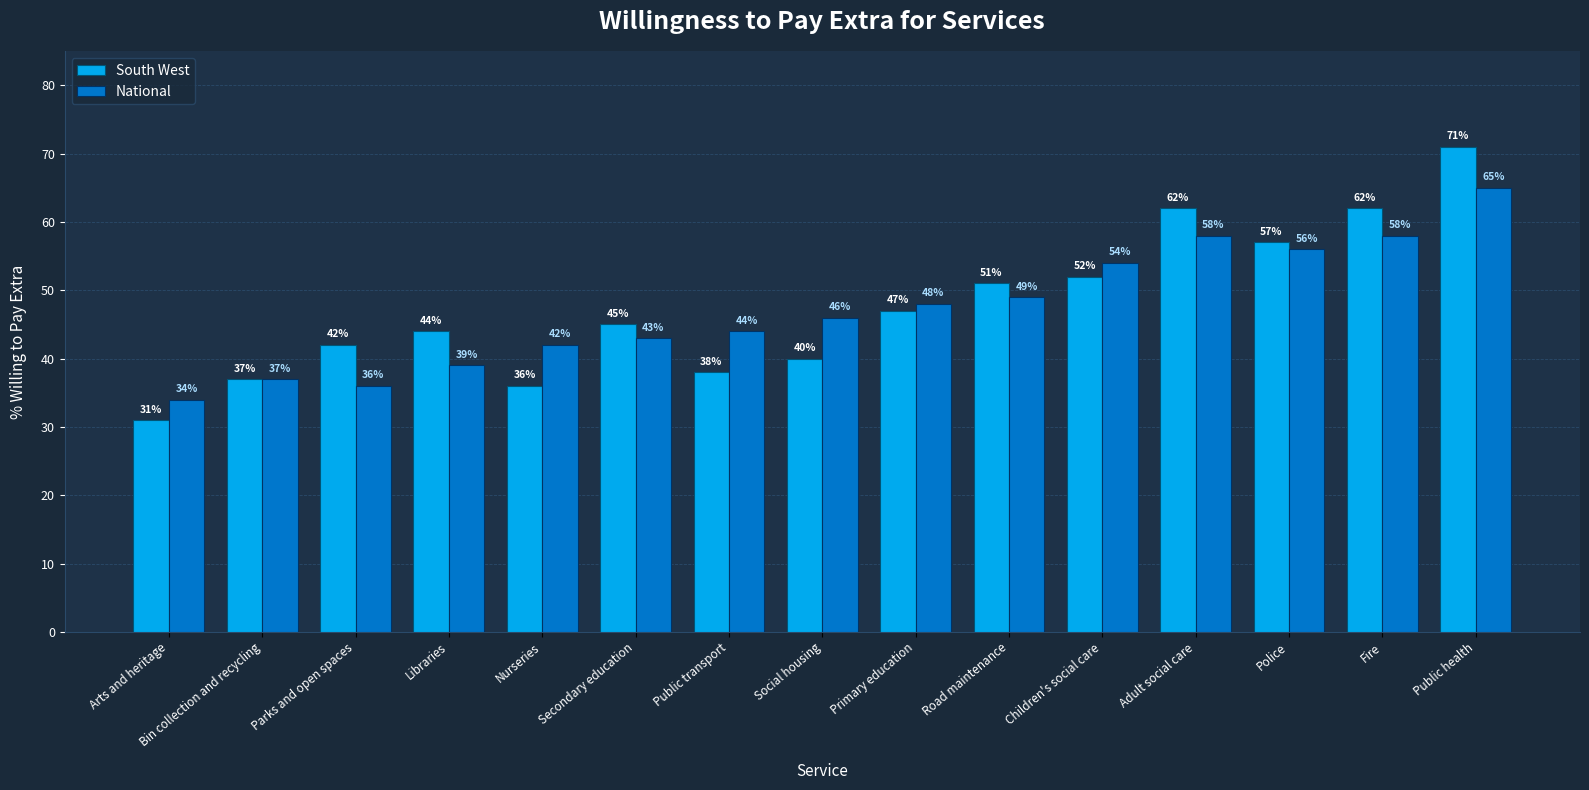

List the series in order of their peak value, lowest first.

National, South West